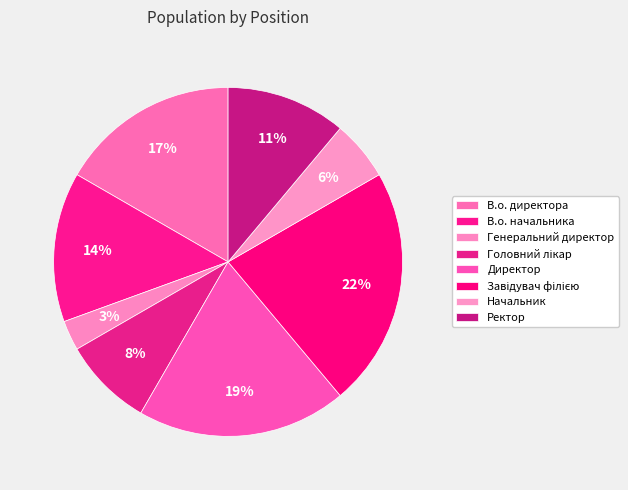

Count the number of slices in the pie.

8